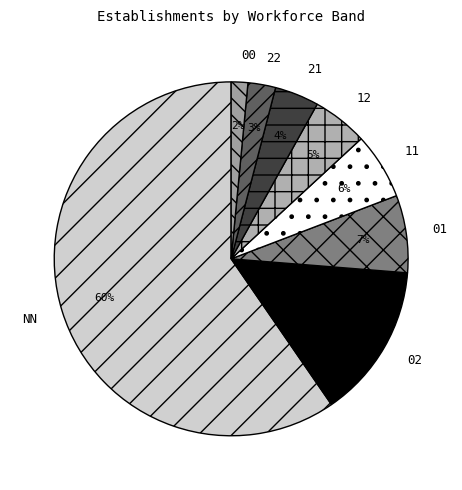

Rank the categories by value from lowest to highest.

00, 22, 21, 12, 11, 01, 02, NN